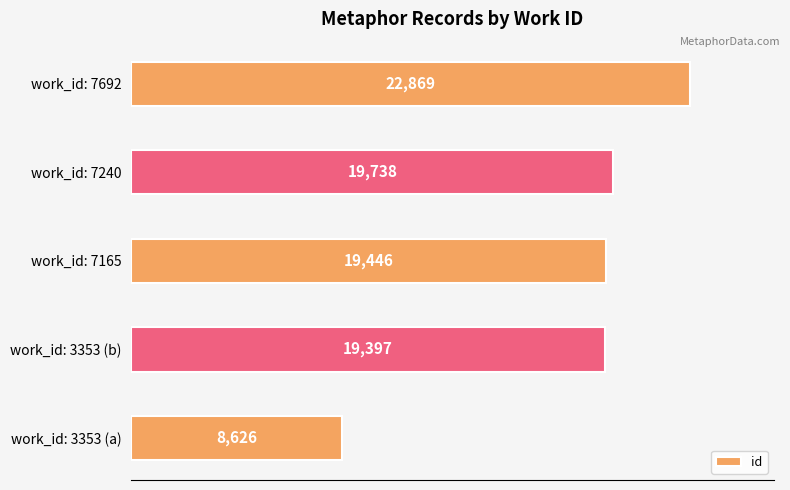

List the labels in order of value, largest first.

work_id: 7692, work_id: 7240, work_id: 7165, work_id: 3353 (b), work_id: 3353 (a)